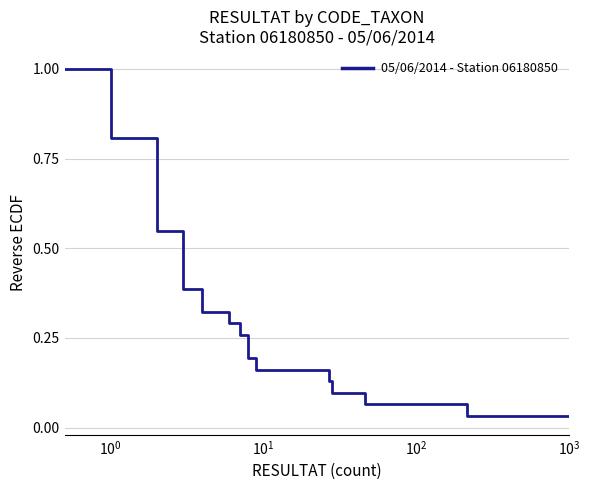

What is the greatest value displayed?

1.0